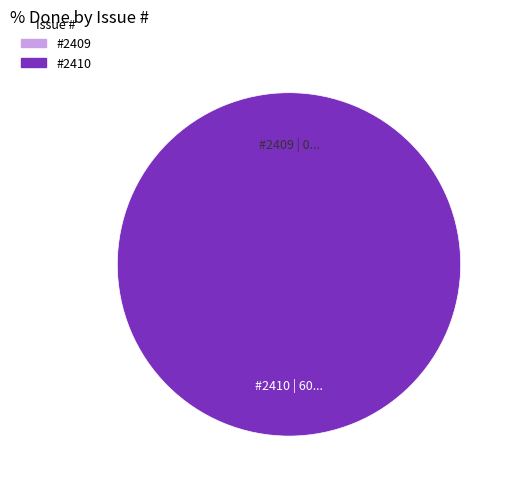

Is there a majority slice in this chart?

Yes